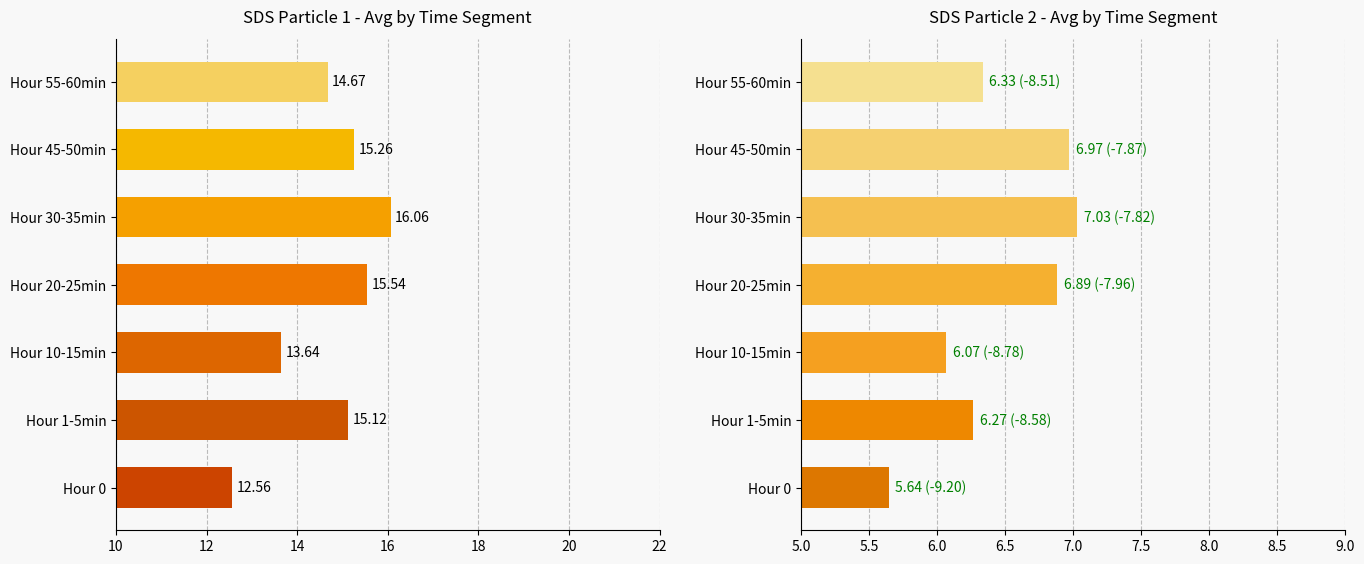

What is the average value of the SDS_P2 series?

6.5